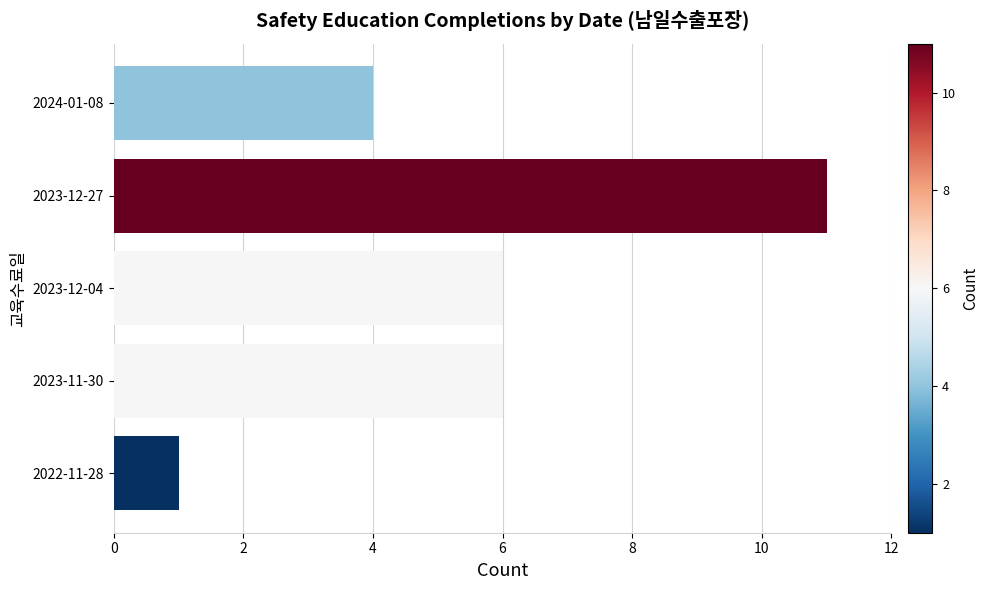

At which category does the chart reach its peak across all series?

2023-12-27